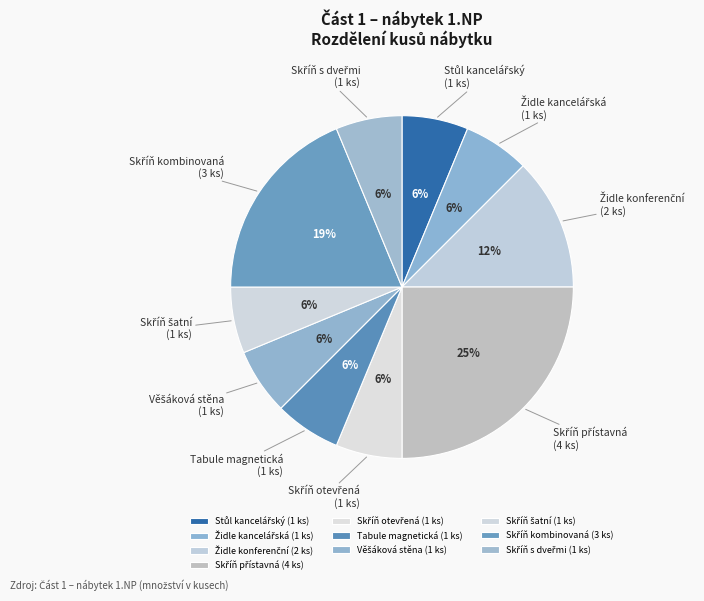

The Tabule magnetická (1 ks) slice represents 6% of the pie. True or false?

True